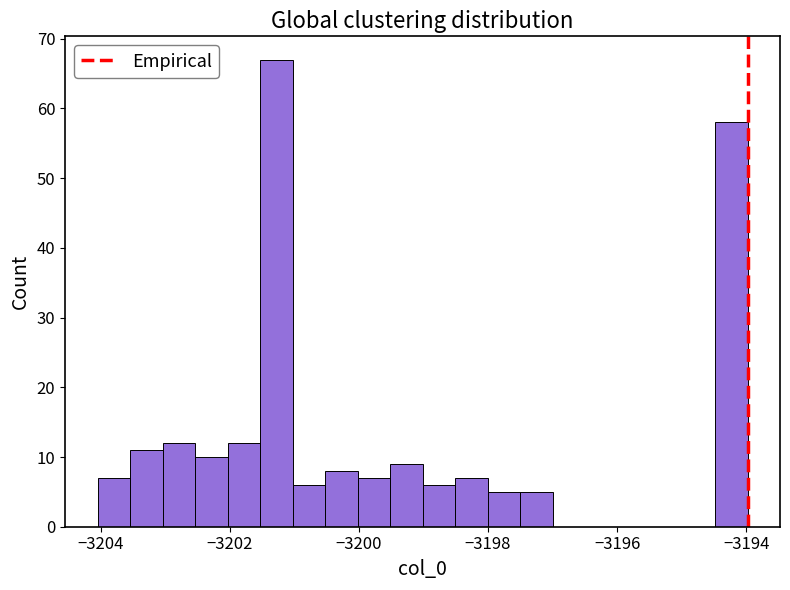

Read against the x-axis, roughly where is the centre of the tallest bar?

-3201.2